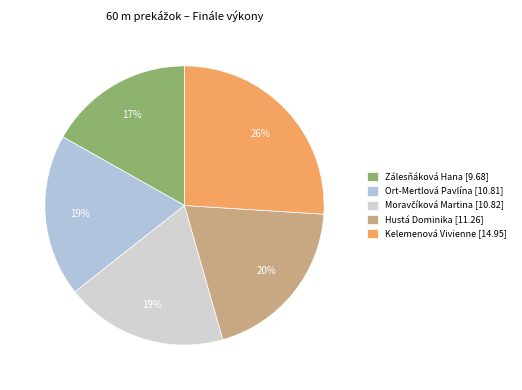

The Zálesňáková Hana slice represents 17% of the pie. True or false?

True